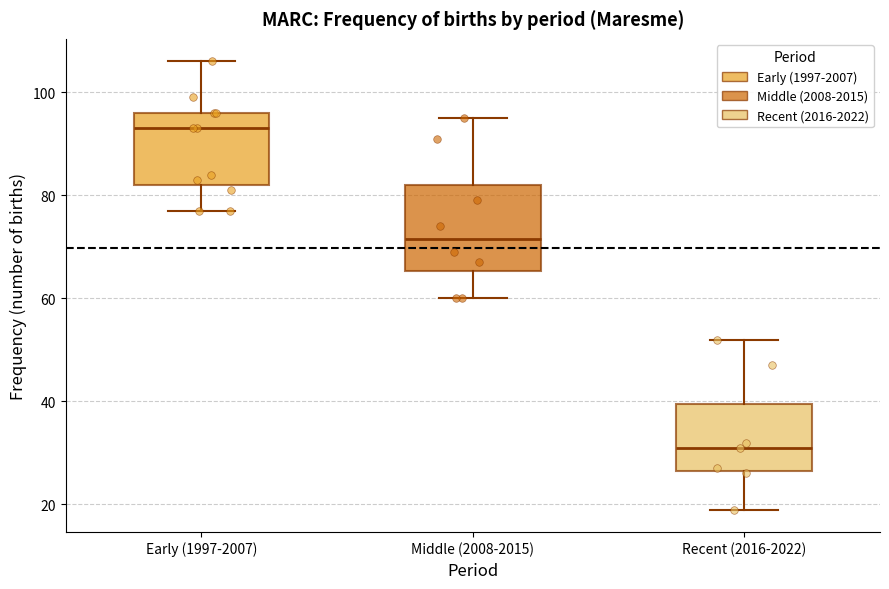

Which box's median line is the highest?

Early (1997-2007)